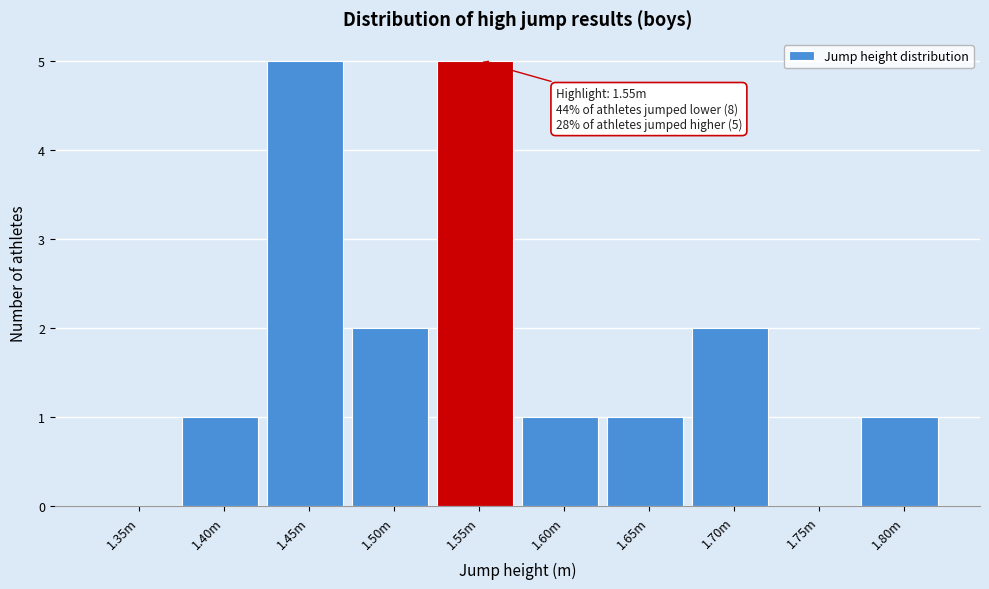

Reading left to right, transcribe all the data shown in this chart.

1.35m=0	1.40m=1	1.45m=5	1.50m=2	1.55m=5	1.60m=1	1.65m=1	1.70m=2	1.75m=0	1.80m=1